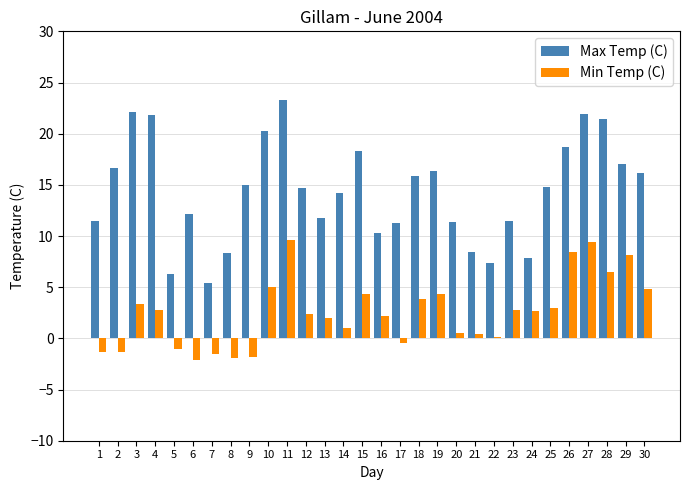

How many groups of bars are there?

30